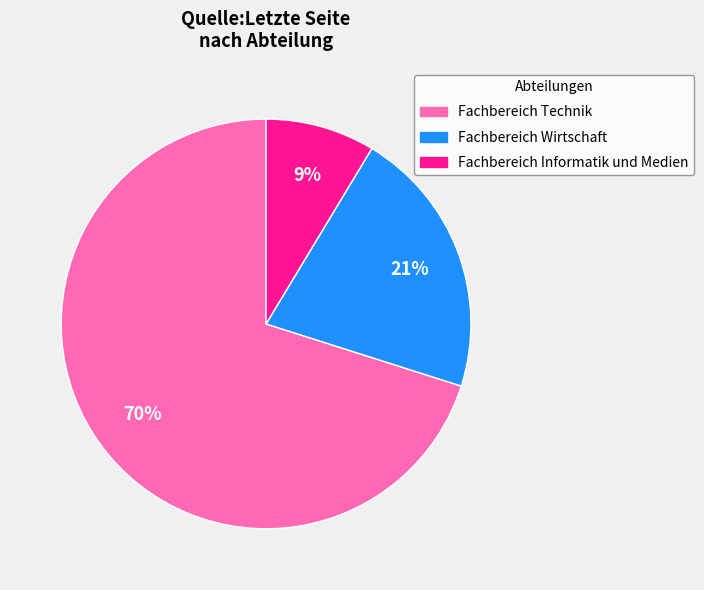

How many segments does this pie chart have?

3